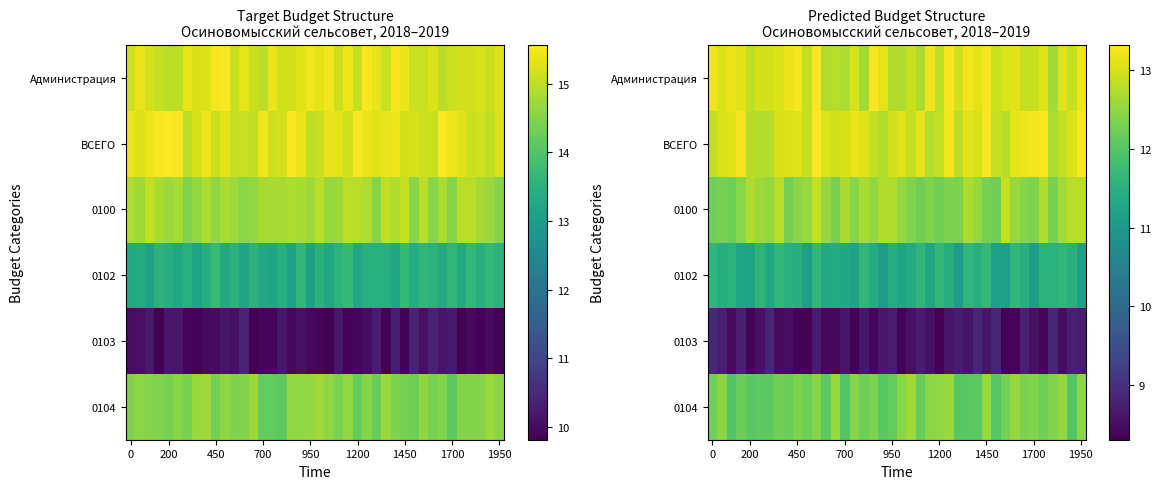

What is the sum of all 0103 values?

342.9